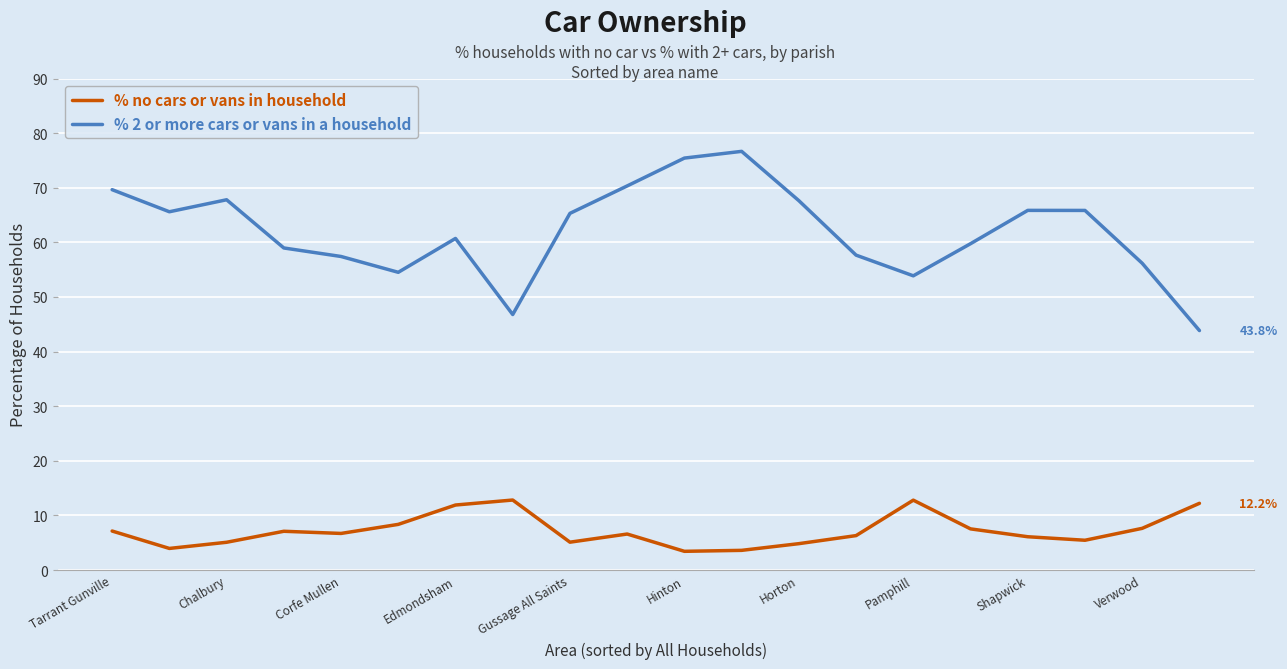

Is this an area chart (filled region under the line)?

No